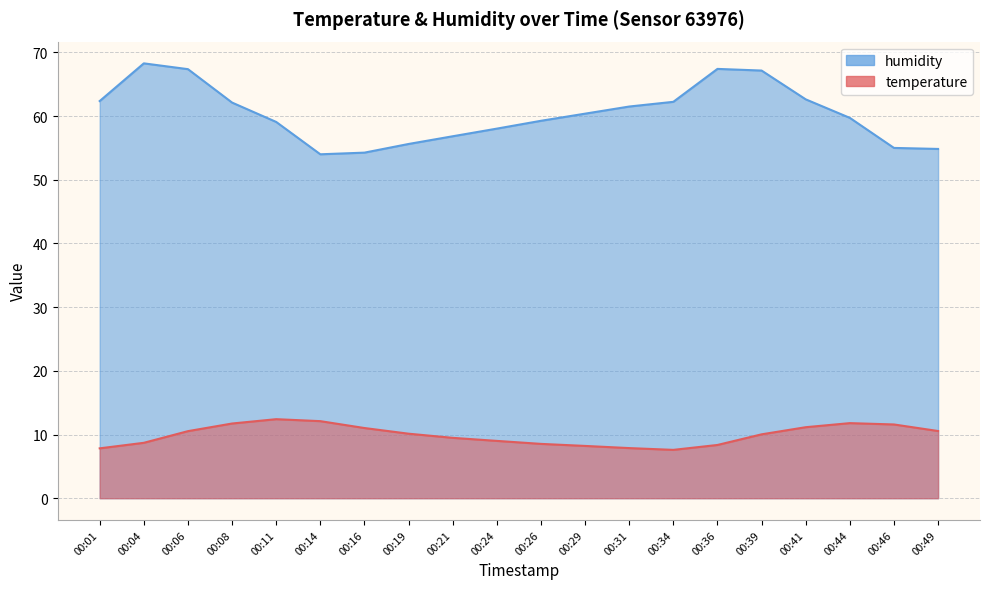

What is the difference between the maximum and minimum values in the temperature series?

4.8